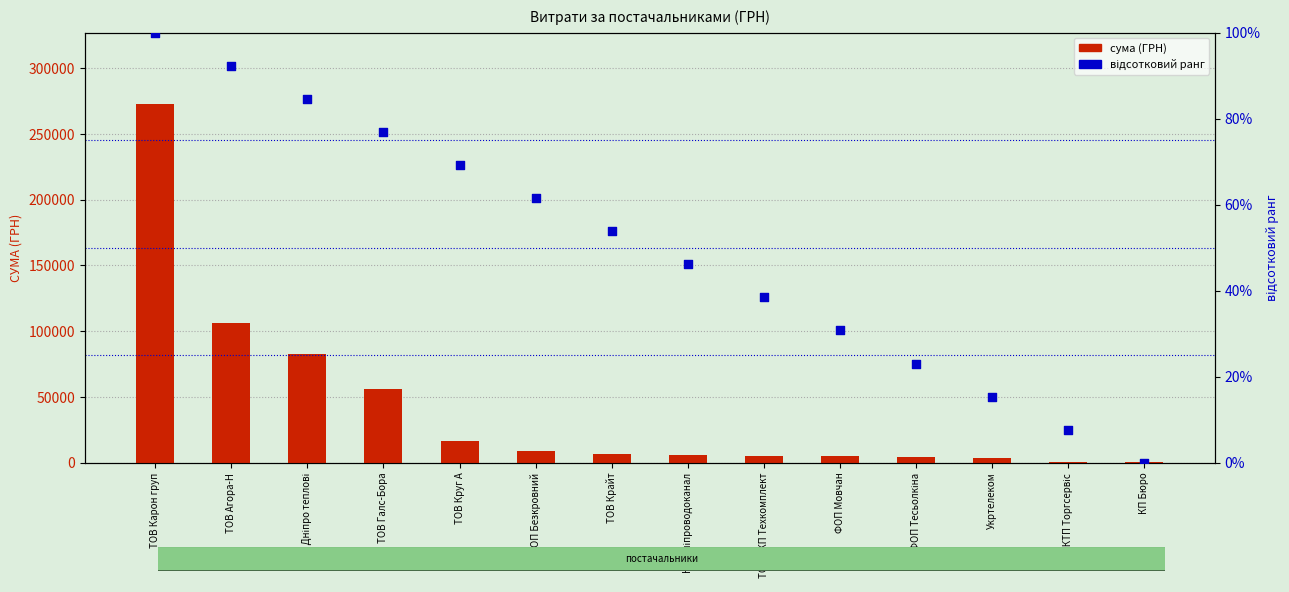

Which series reaches the minimum Y coordinate?

відсотковий ранг